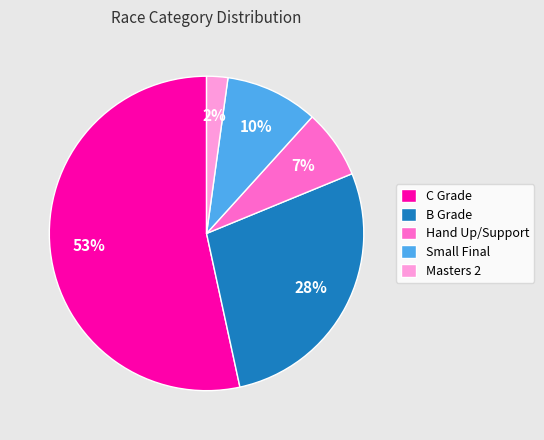

Count the number of slices in the pie.

5